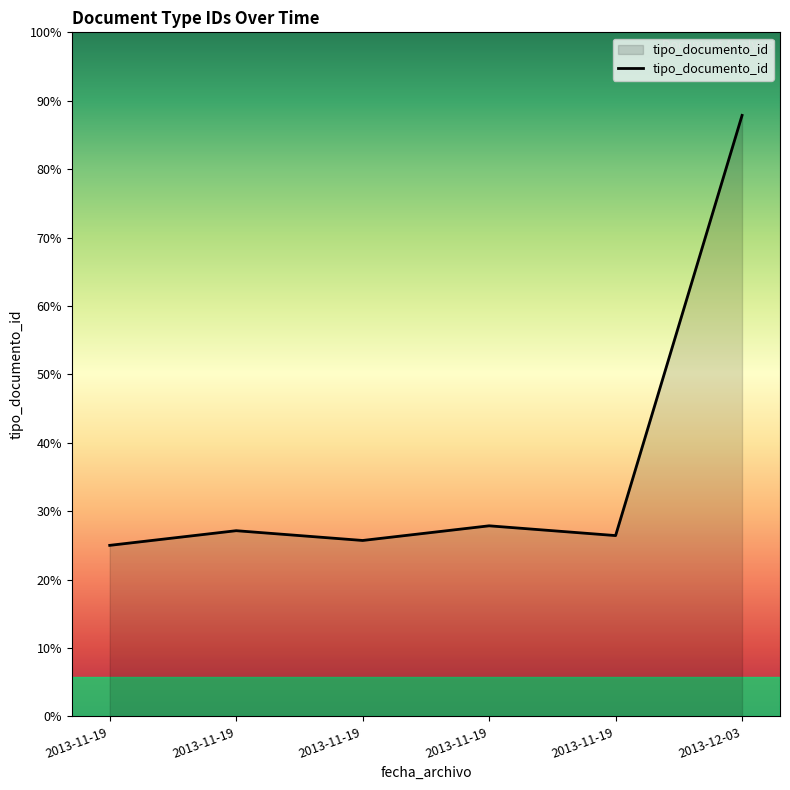

Reading left to right, extract all data points from this chart.

2013-11-19=35	2013-11-19=38	2013-11-19=36	2013-11-19=39	2013-11-19=37	2013-12-03=123